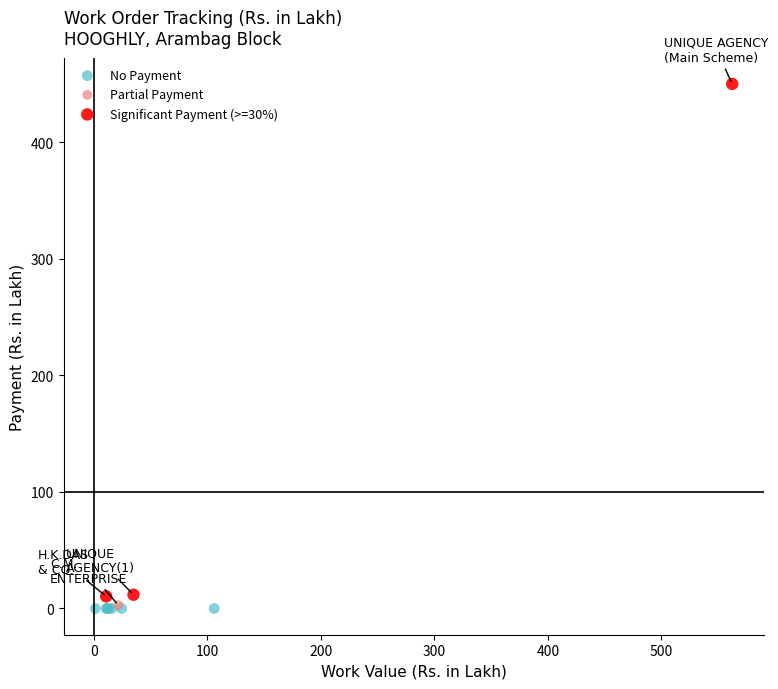

What are all the series names shown in the legend?

No Payment, Partial Payment, Significant Payment (>=30%)